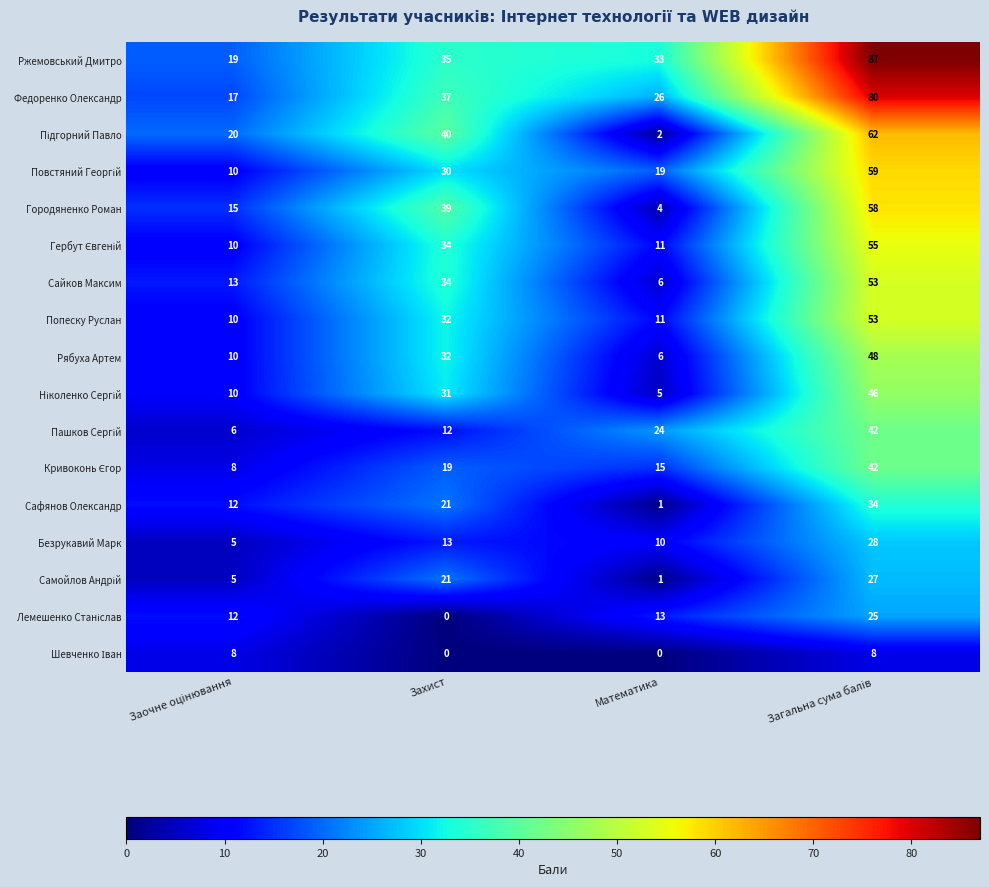

Which series has the largest range (max minus min)?

Ржемовський Дмитро